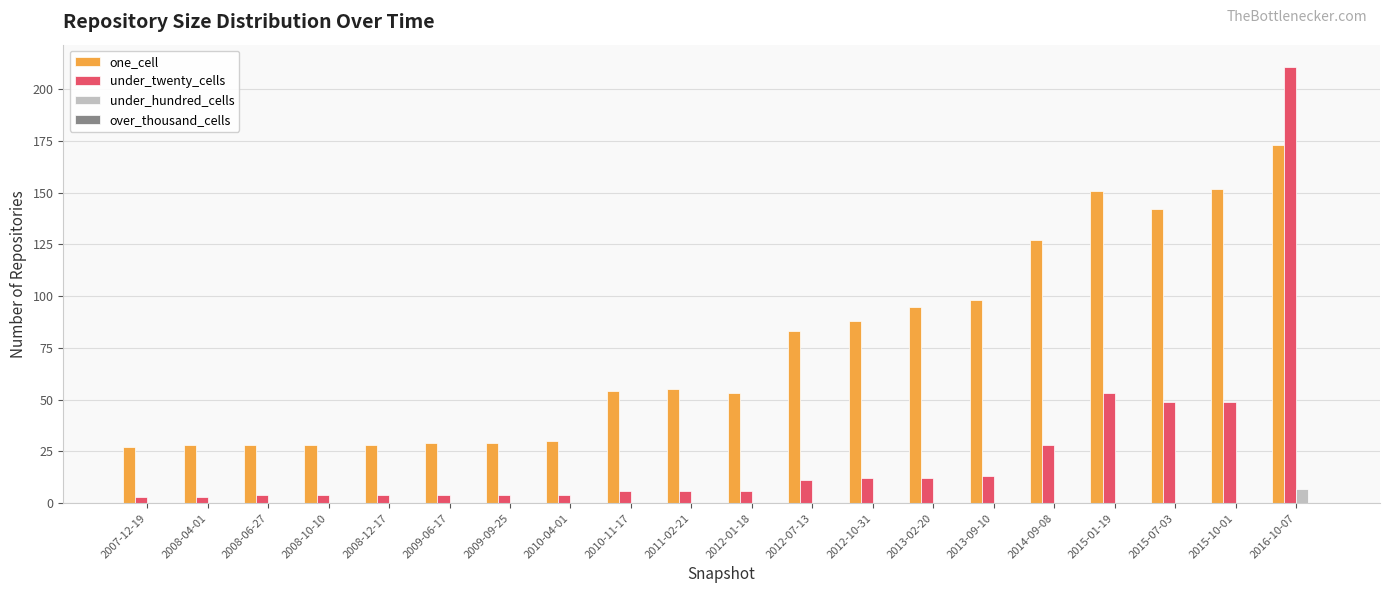

Does the chart contain stacked bars?

No